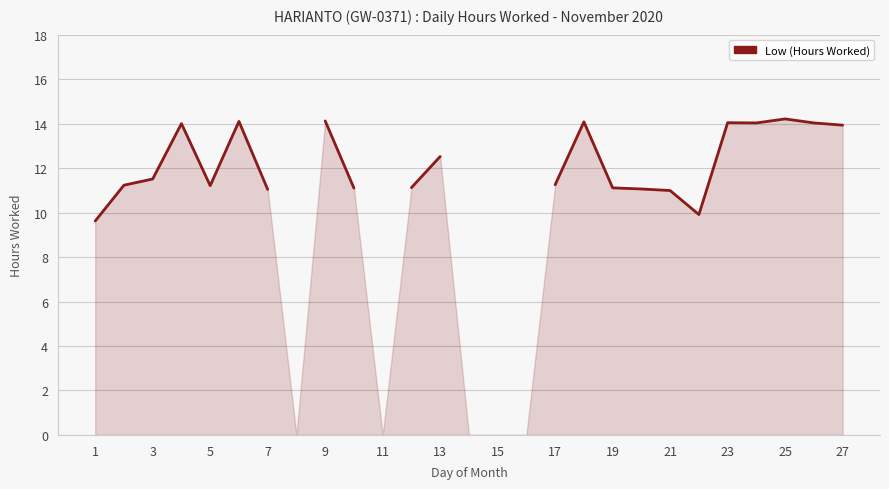

At which label is the value closest to 11?

21